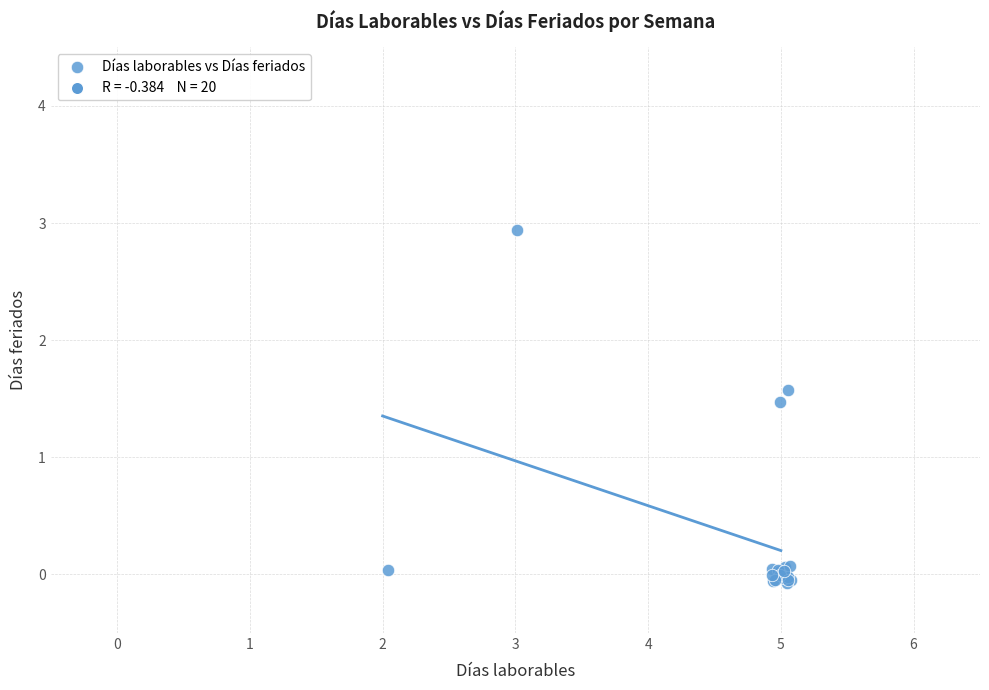

What Y value in the scatter plot is closest to 1?

1.5